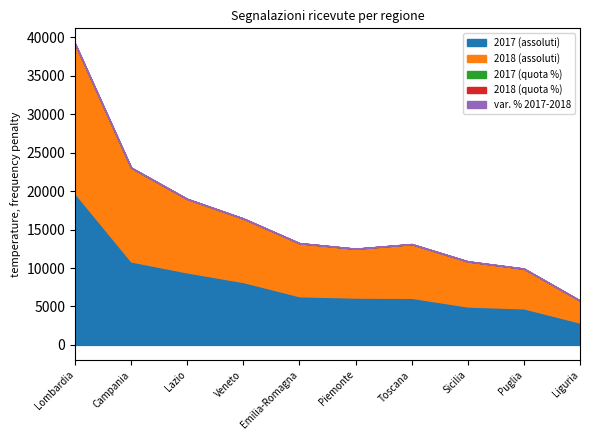

Which series has the widest spread of values?

2017 (assoluti)